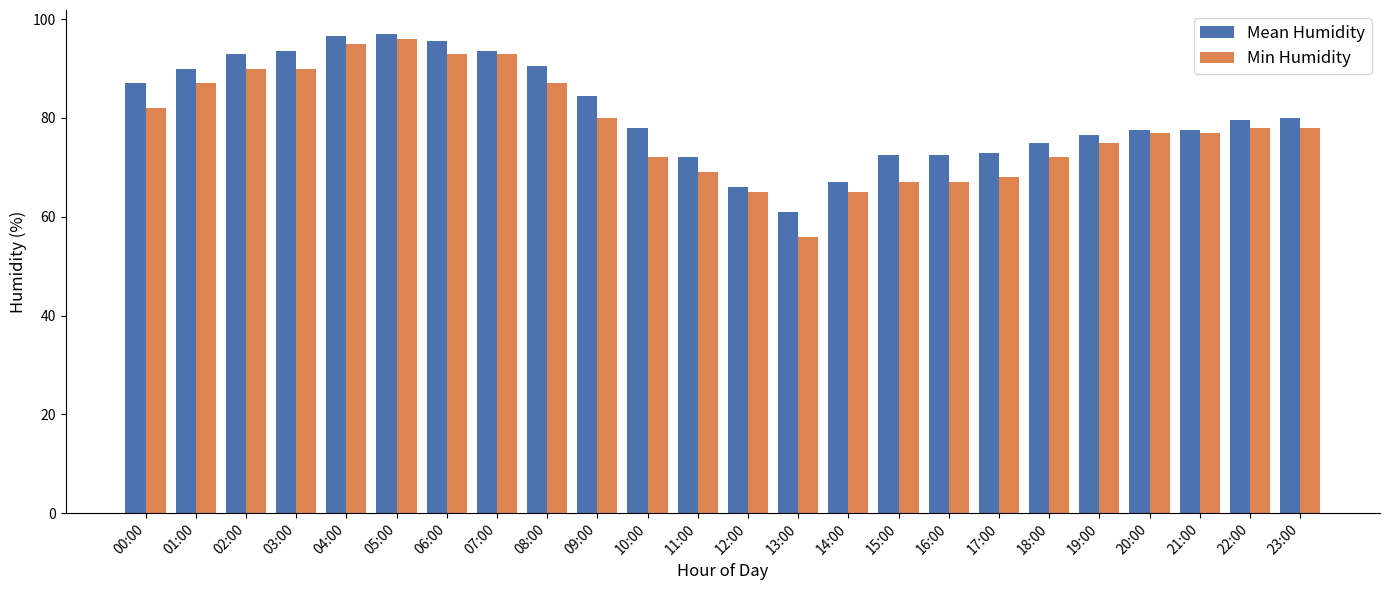

How many groups of bars are there?

24